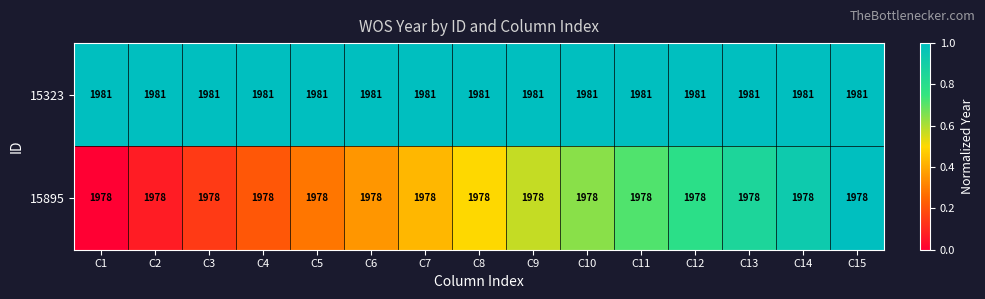

What is the maximum value shown in the chart?

1981